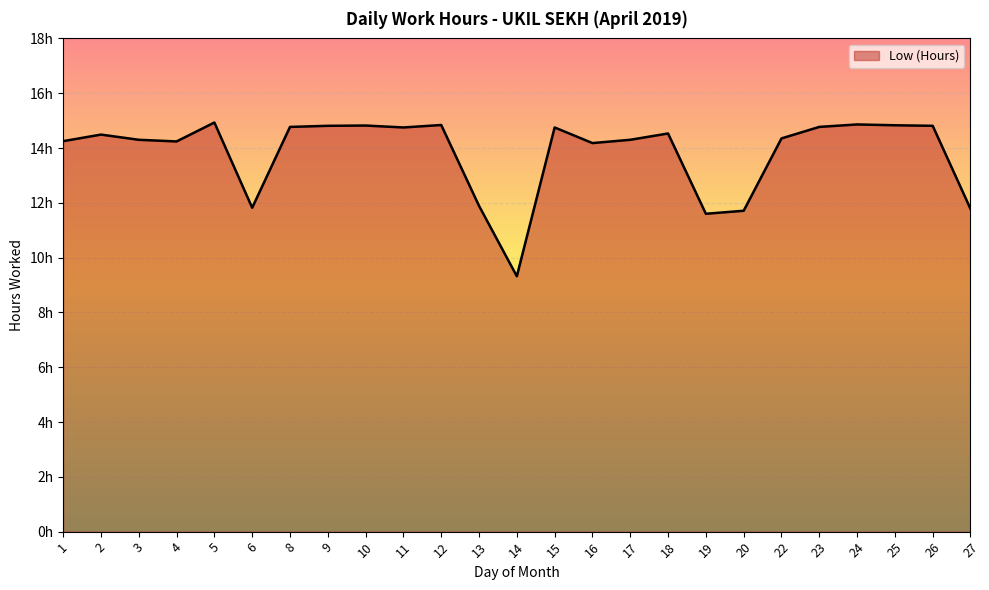

Where is the data nearest to the value 12?

13